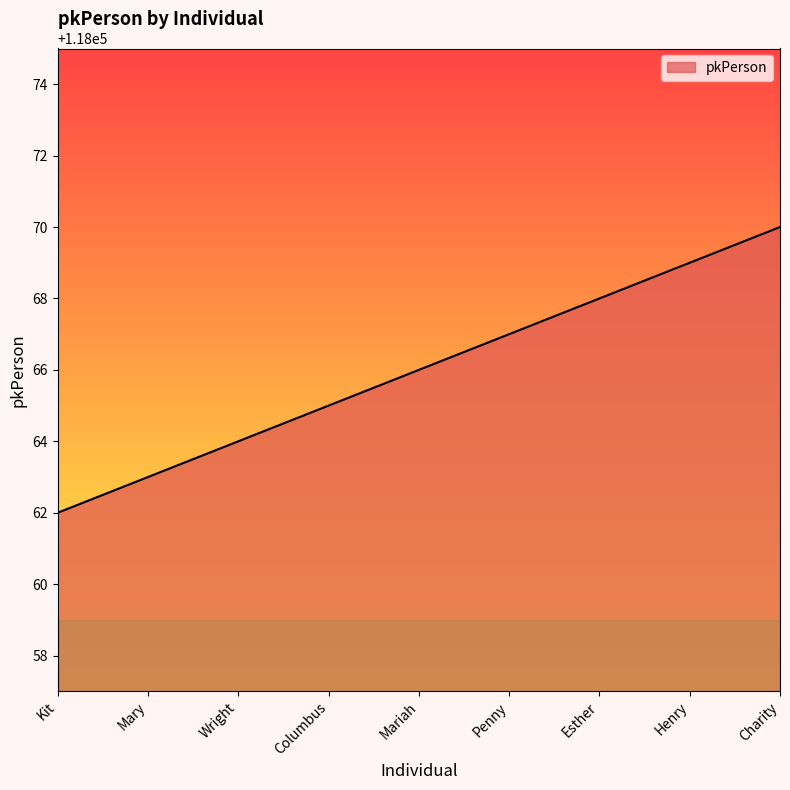

How many lines are shown in the chart?

1